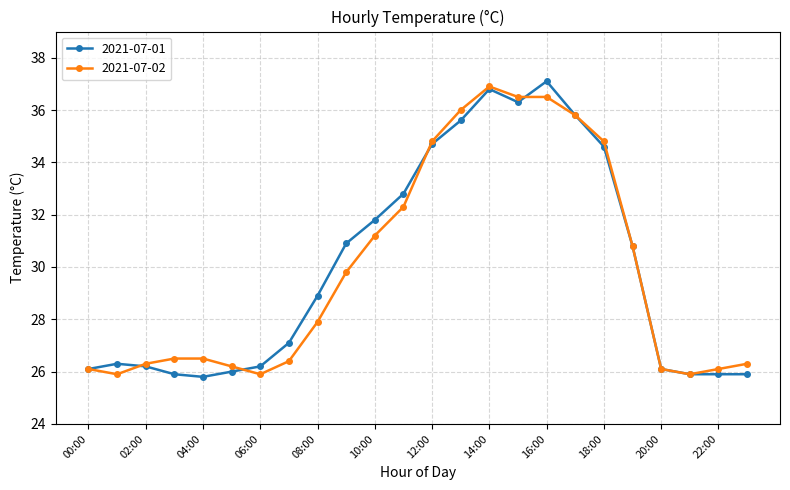

What is the greatest value displayed?

37.1